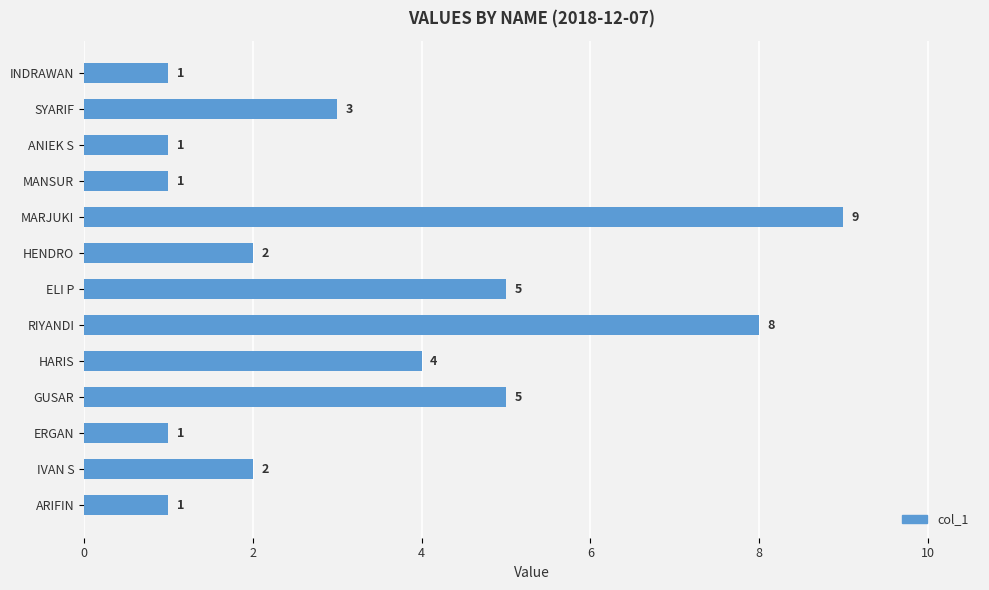

What is the sum of all values?

43